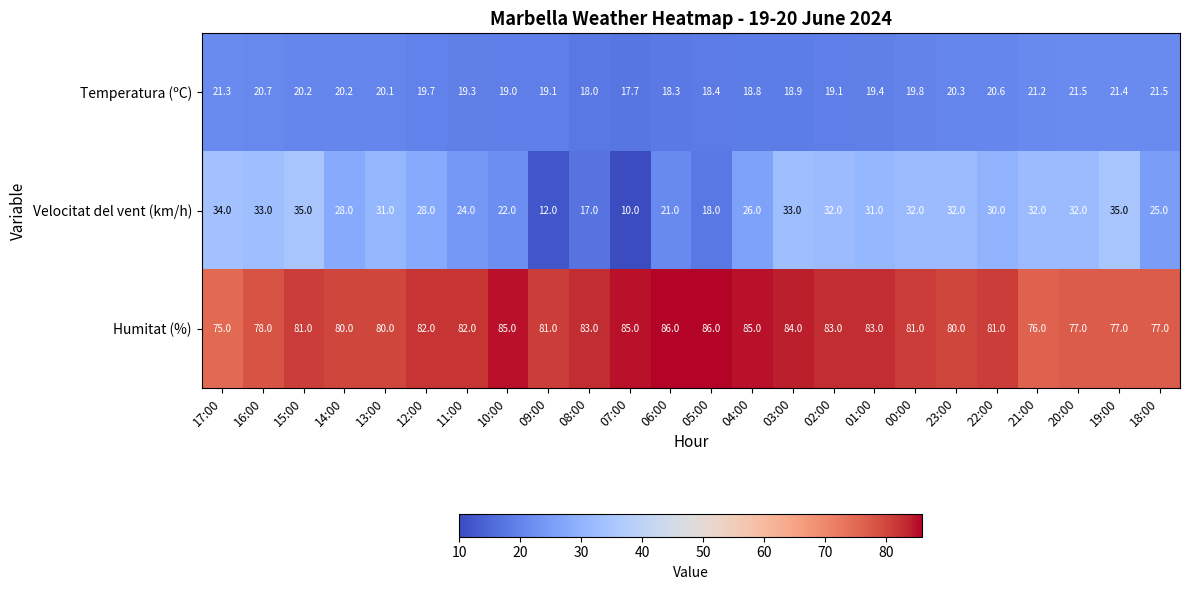

What is the sum of the Velocitat del vent (km/h) values at 17:00 and 16:00?

67.0